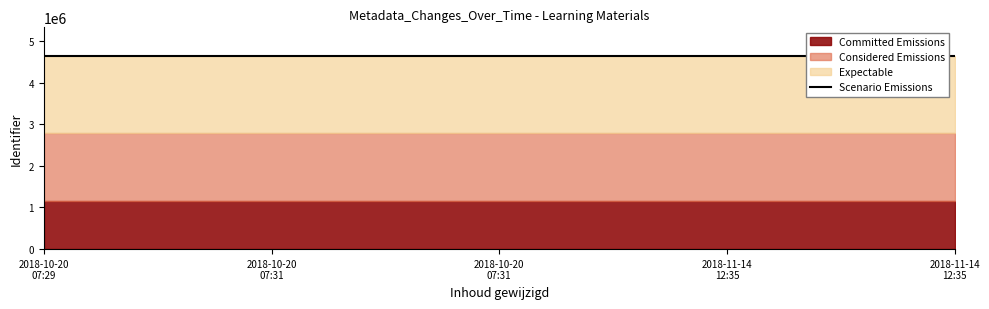

True or false: there are more than 0 points higher than both neighbors.

False